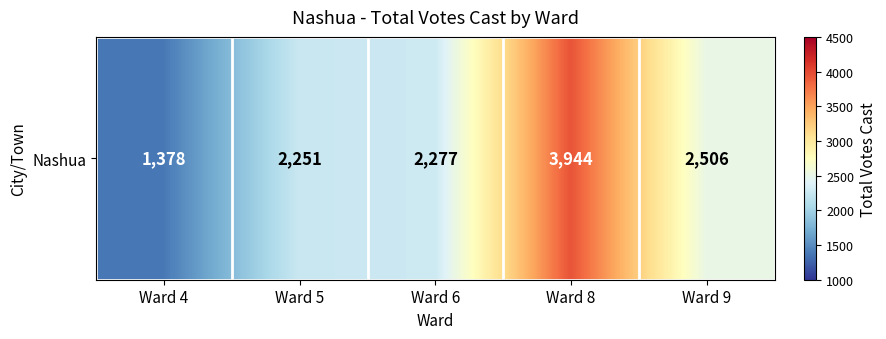

What is the difference between the maximum and minimum values?

2566